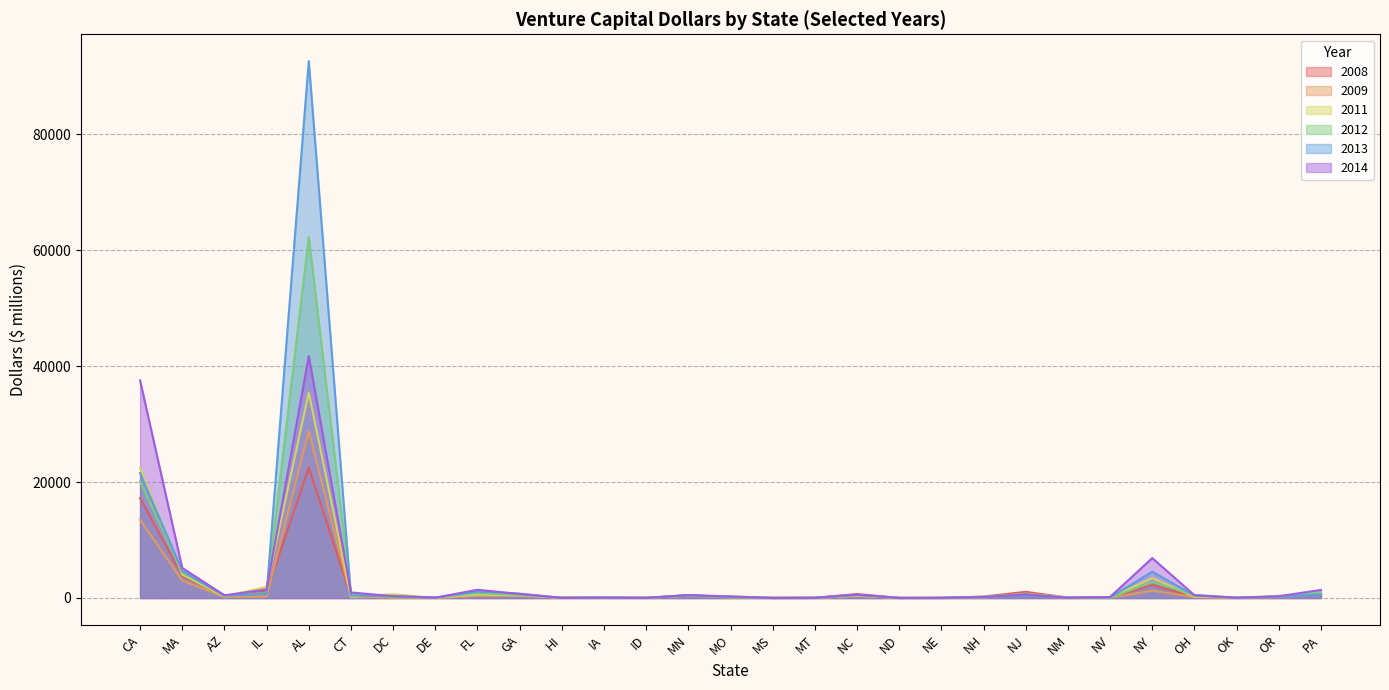

What is the label of the 15th point from the right?

MO